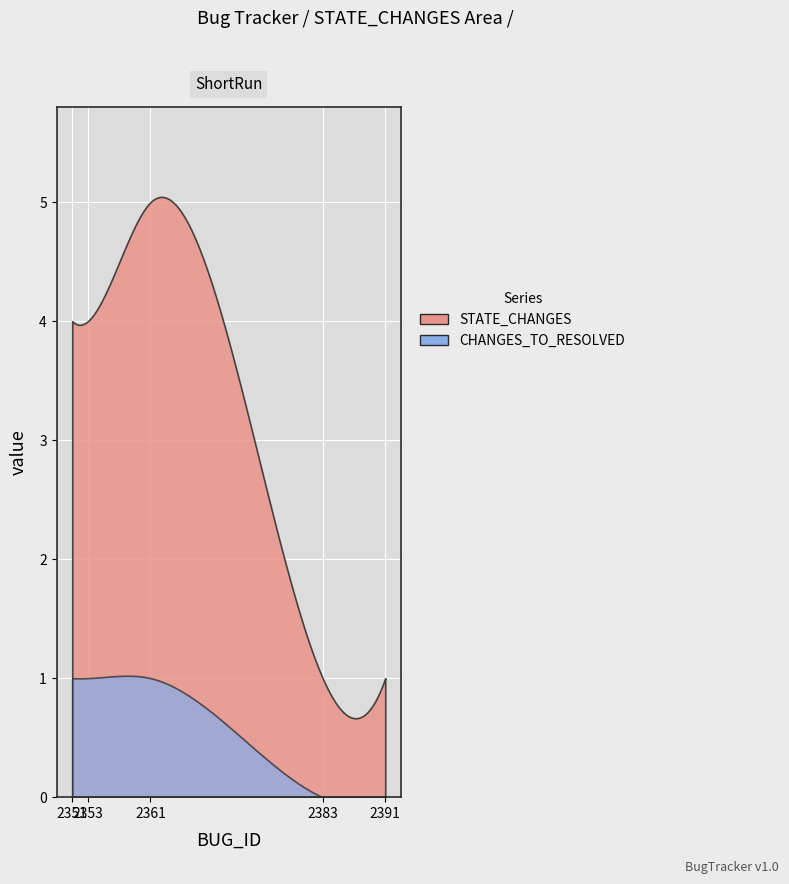

At 2361, list the series in order from largest to smallest.

STATE_CHANGES, CHANGES_TO_RESOLVED